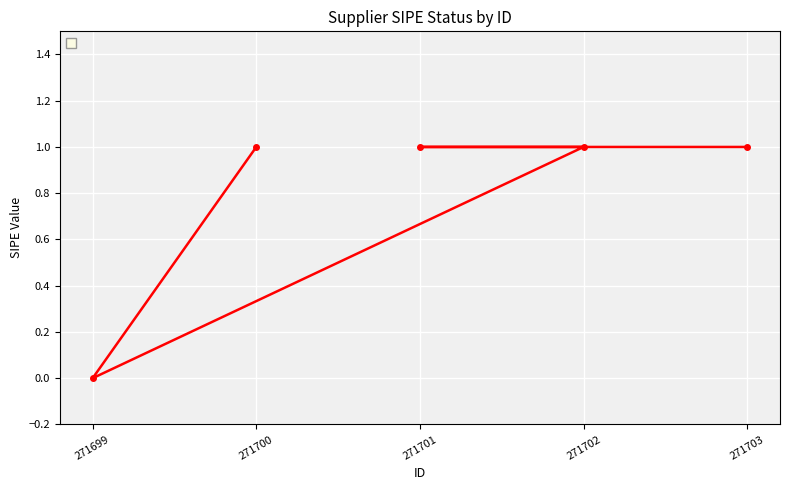

How many points are lower than both their immediate neighbors (excluding endpoints)?

1